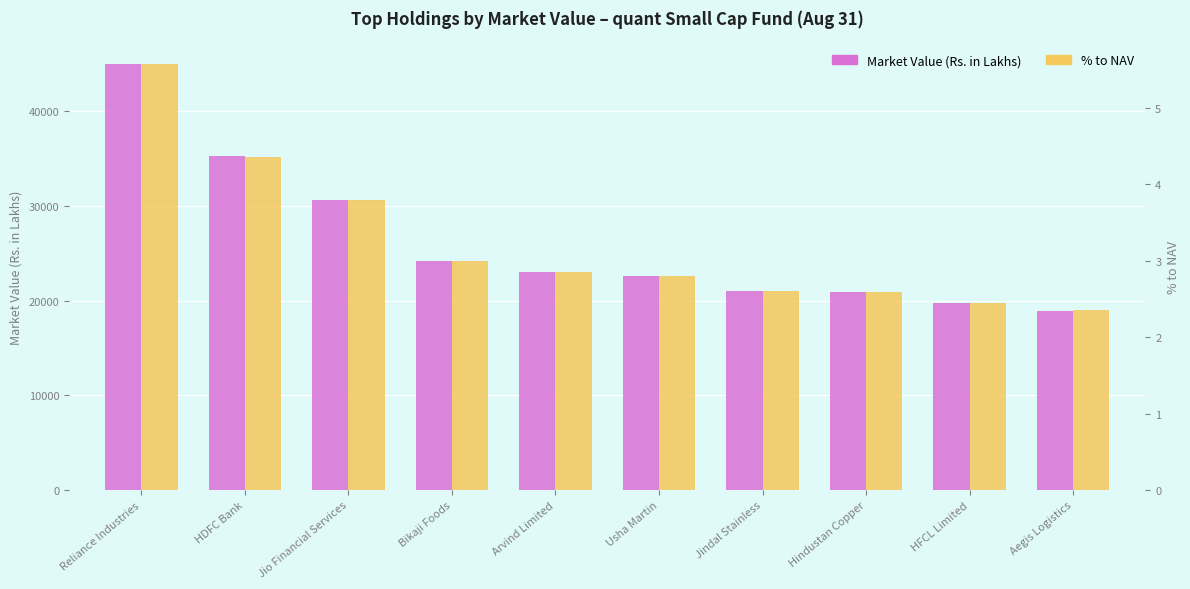

What is the sum of the % to NAV values at HFCL Limited and Reliance Industries?

8.0